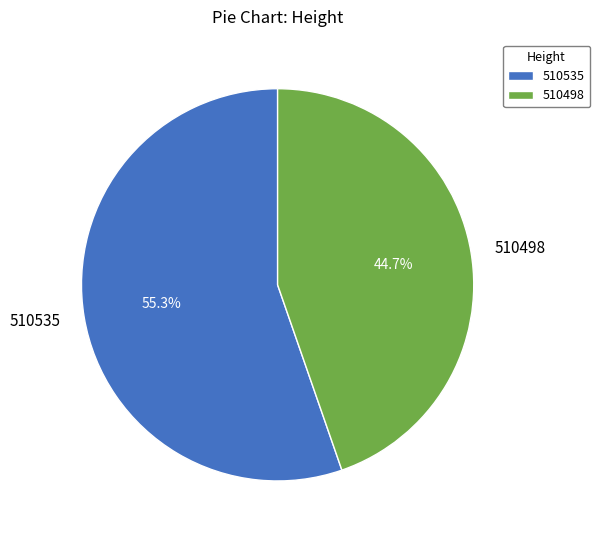

Count the number of slices in the pie.

2